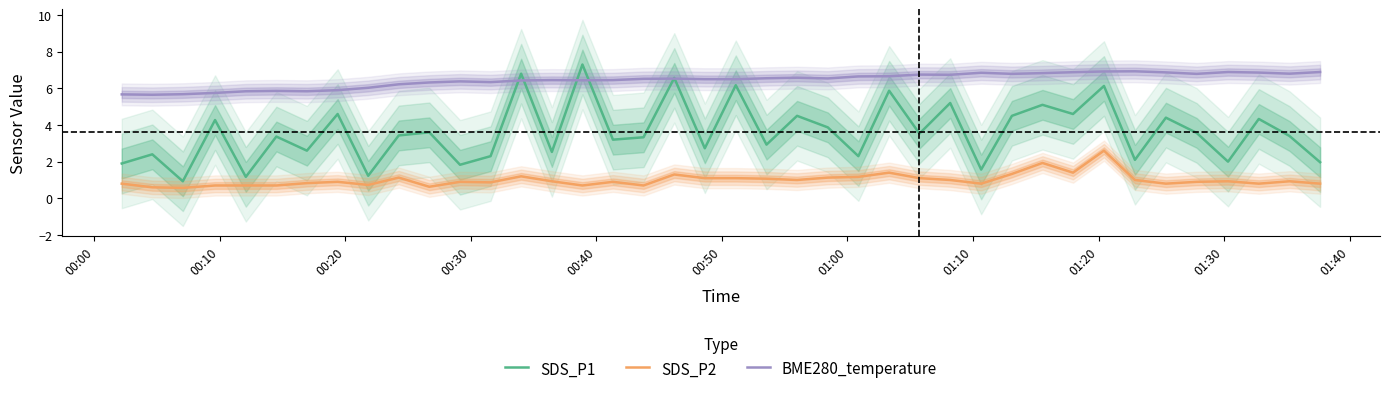

What are all the series names shown in the legend?

SDS_P1, SDS_P2, BME280_temperature